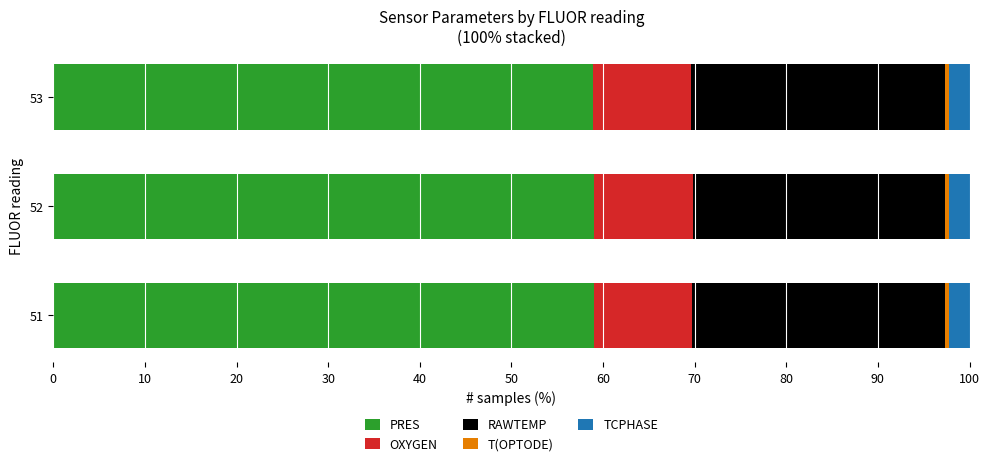

What is the lowest value of the PRES series?

58.9